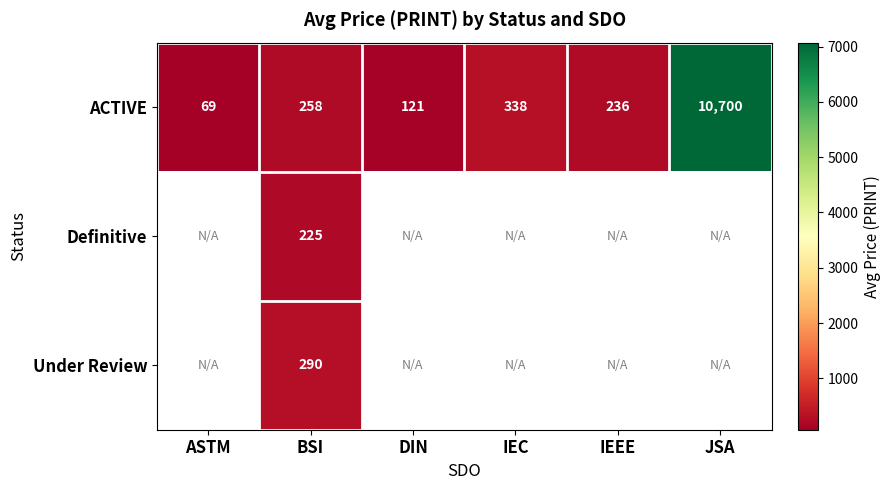

What is the highest value of the ACTIVE series?

10700